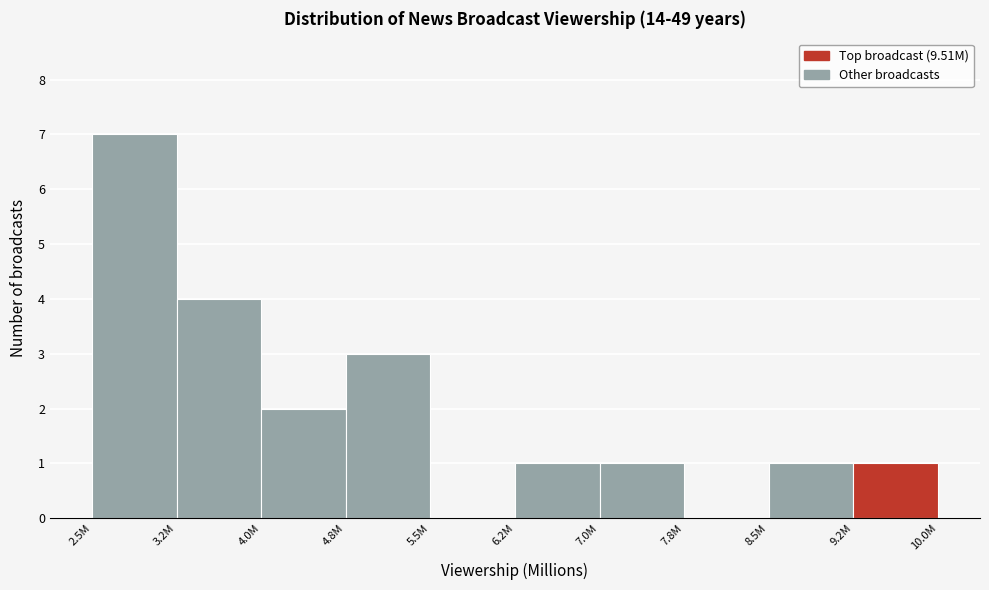

Reading right to left, list all the values displayed in this chart.

9.2M=1	8.5M=1	7.8M=0	7.0M=1	6.2M=1	5.5M=0	4.8M=3	4.0M=2	3.2M=4	2.5M=7